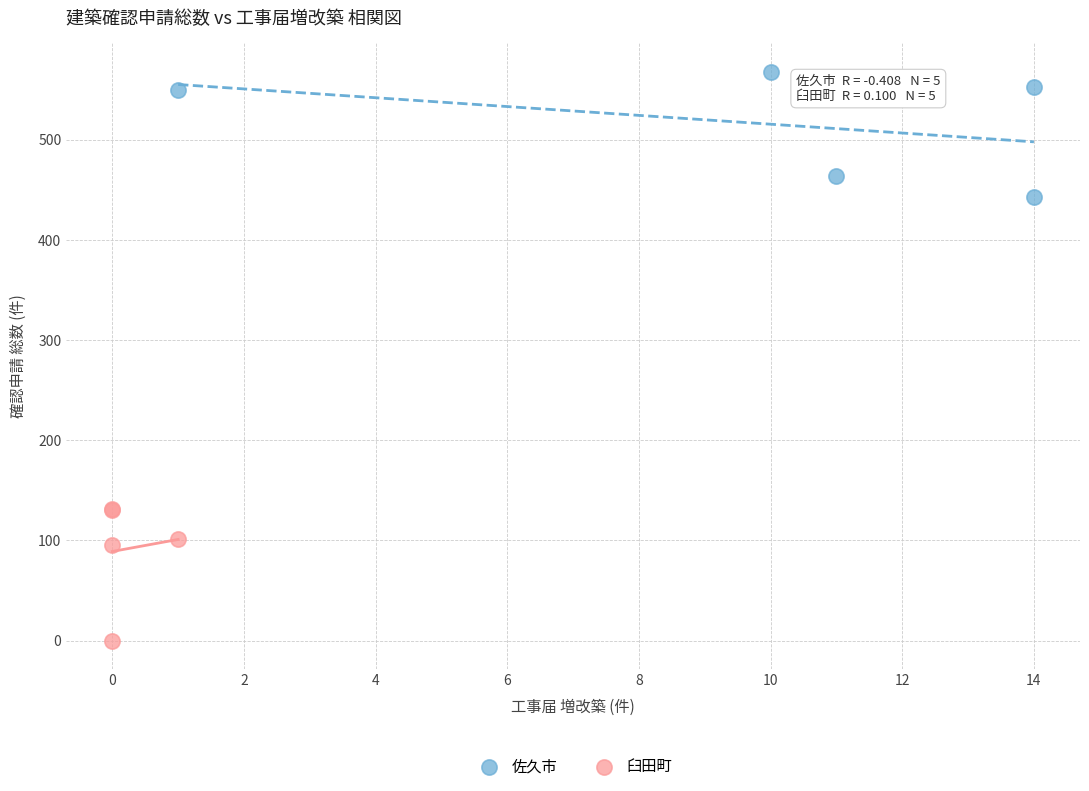

Which series reaches the maximum Y coordinate?

佐久市